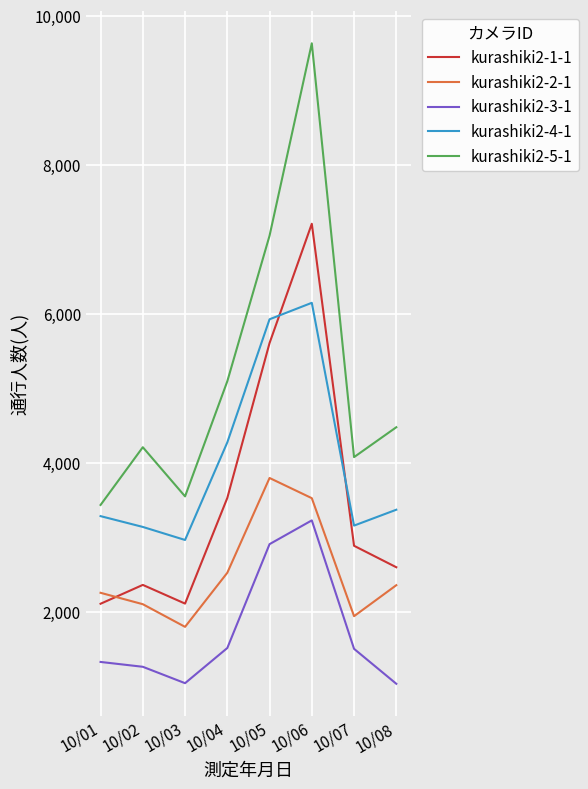

Does the chart display data point markers on the line(s)?

No